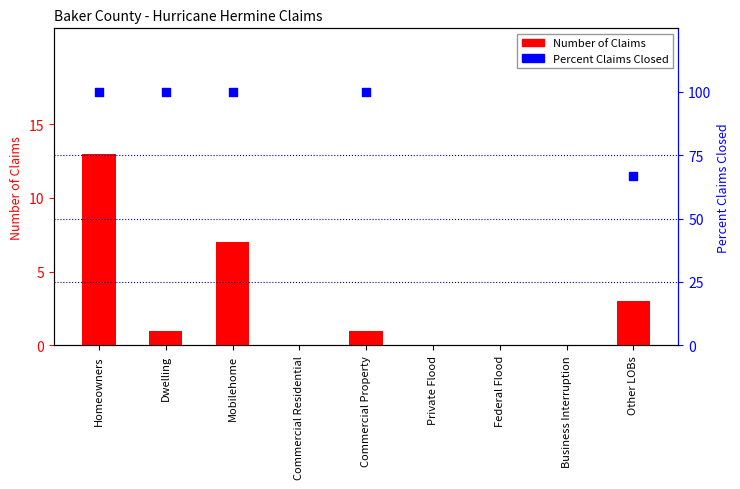

Which series contains the lowest Y value?

Number of Claims